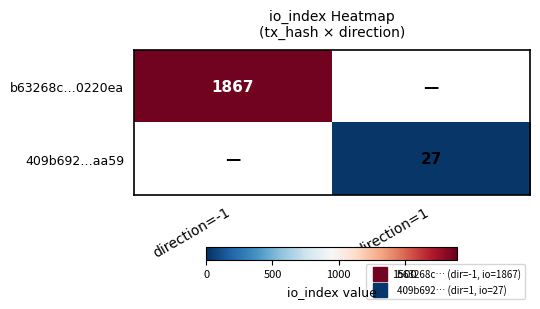

How many categories are shown in the chart?

2